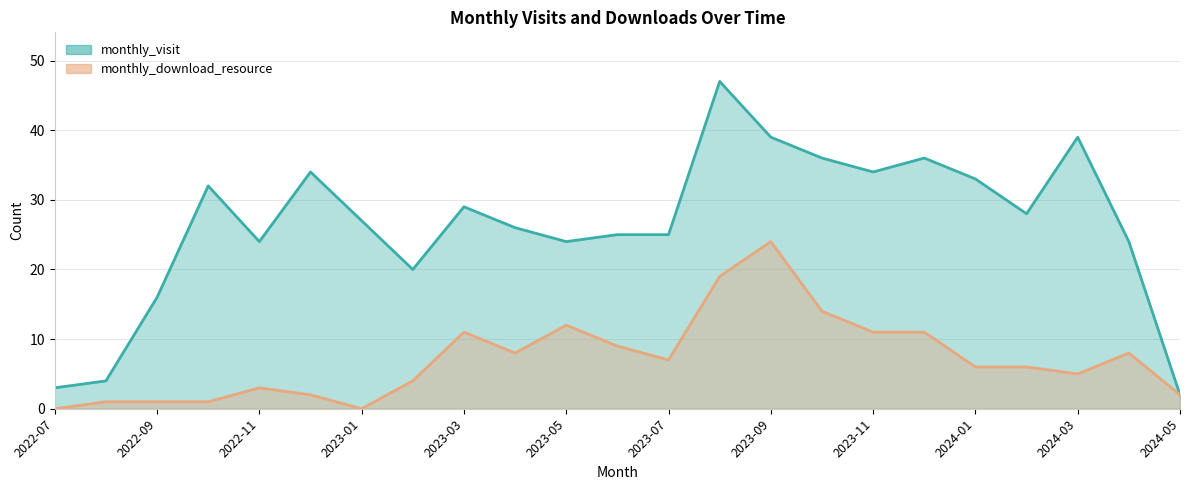

Rank the series by their maximum value, from lowest to highest.

monthly_download_resource, monthly_visit